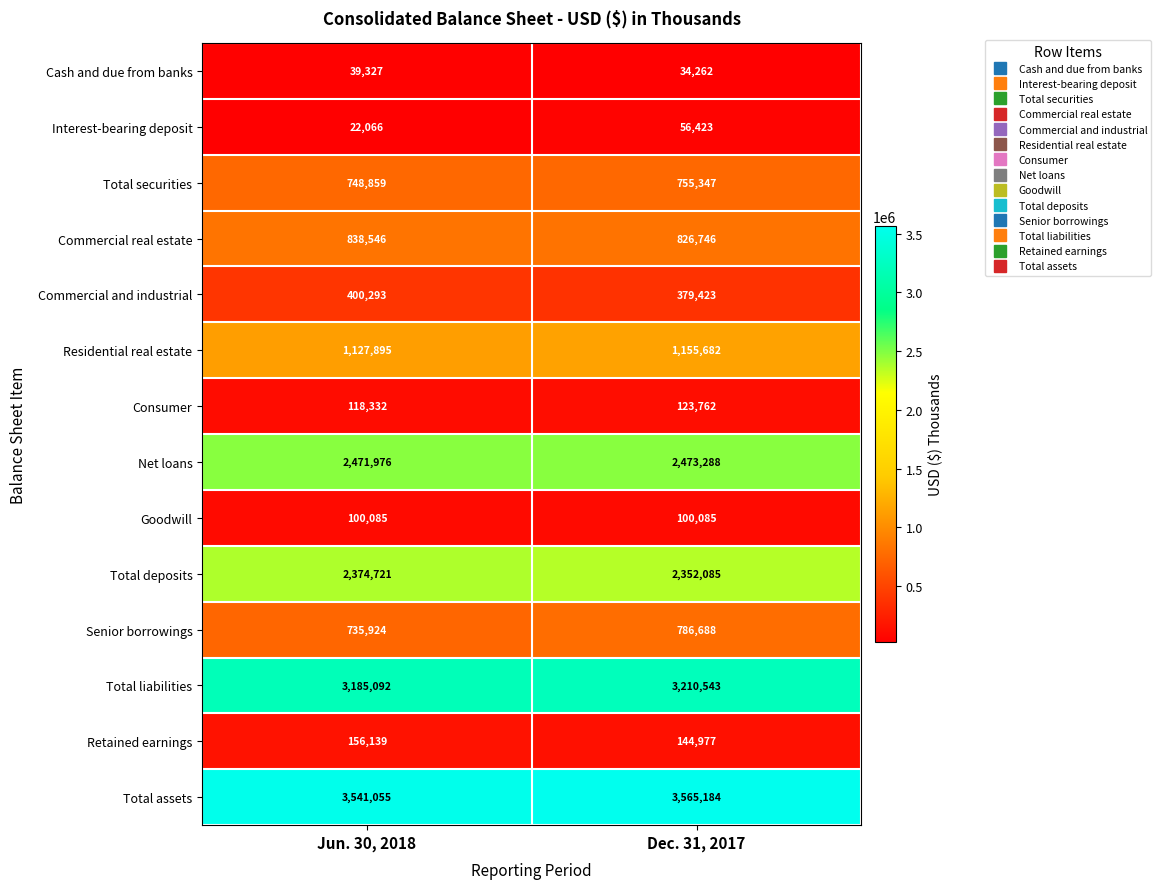

What is the difference between the highest and lowest values at Jun. 30, 2018?

3518989